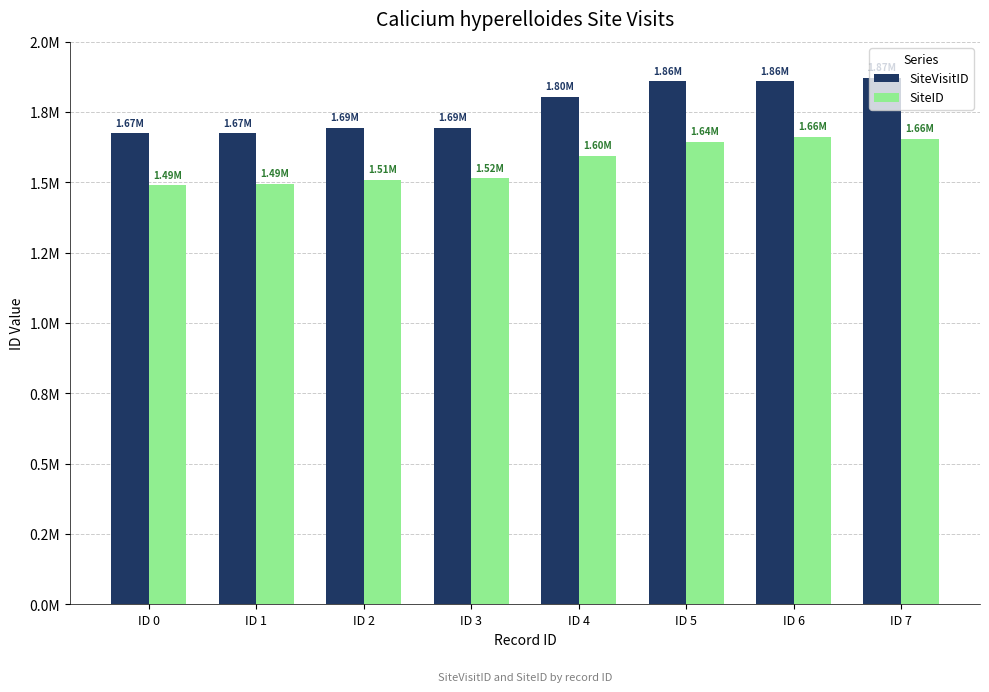

At which category is the sum across all series the highest?

ID 7